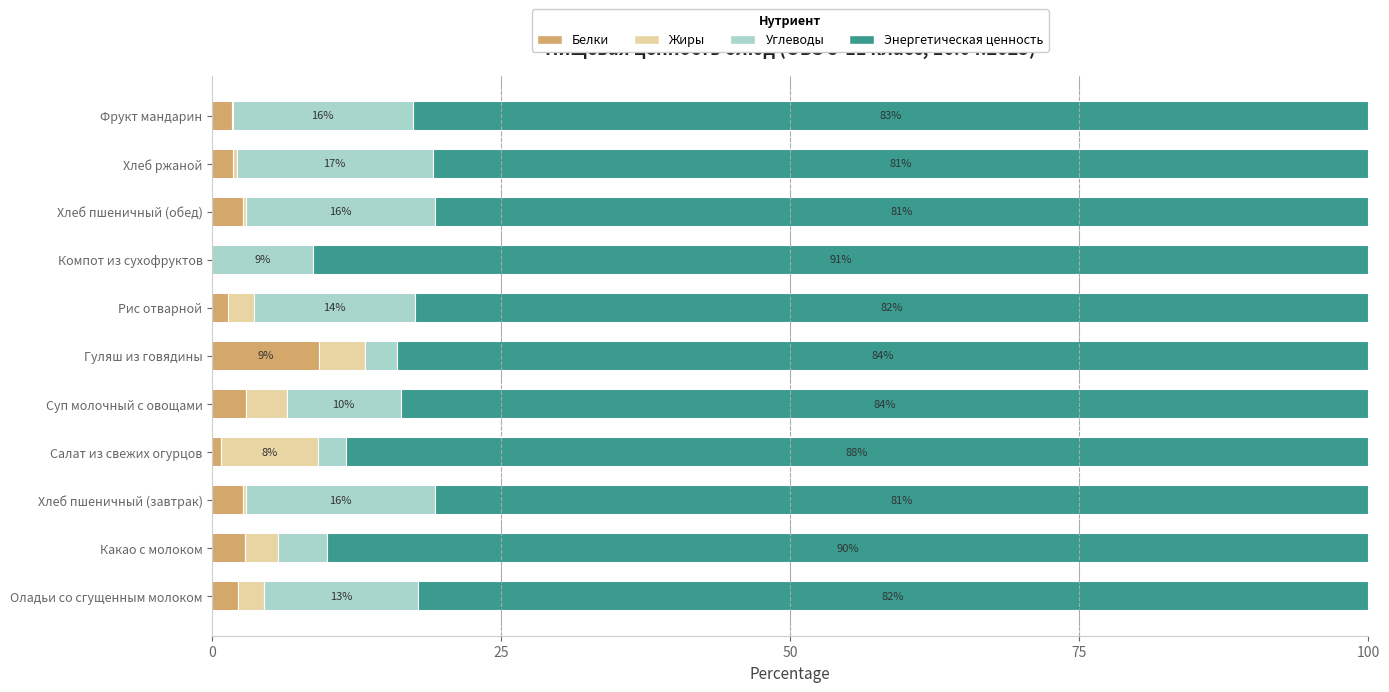

What is the total value across all series at Гуляш из говядины?

100.0